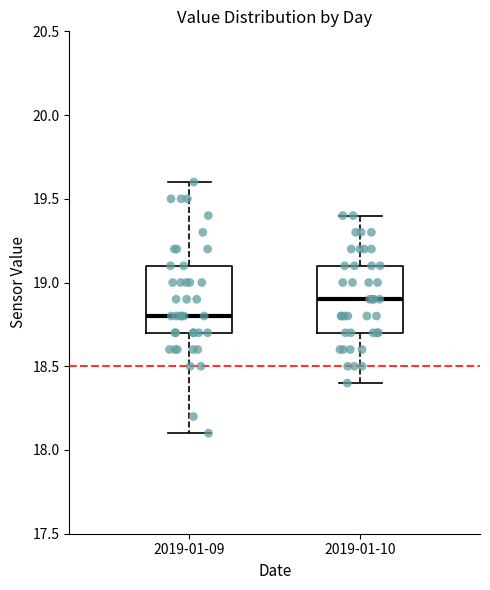

Which box has the highest median line?

2019-01-10